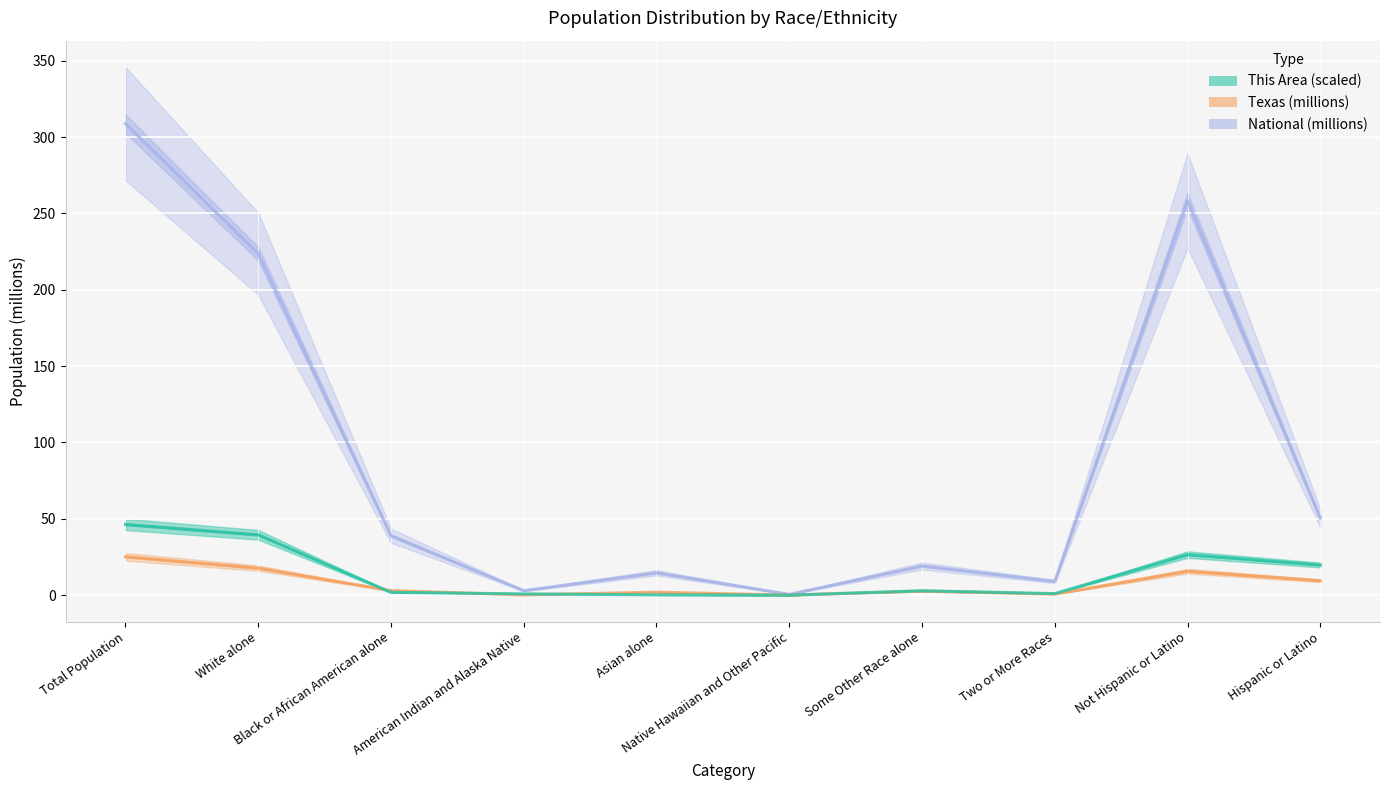

What is the label of the 9th point from the right?

White alone